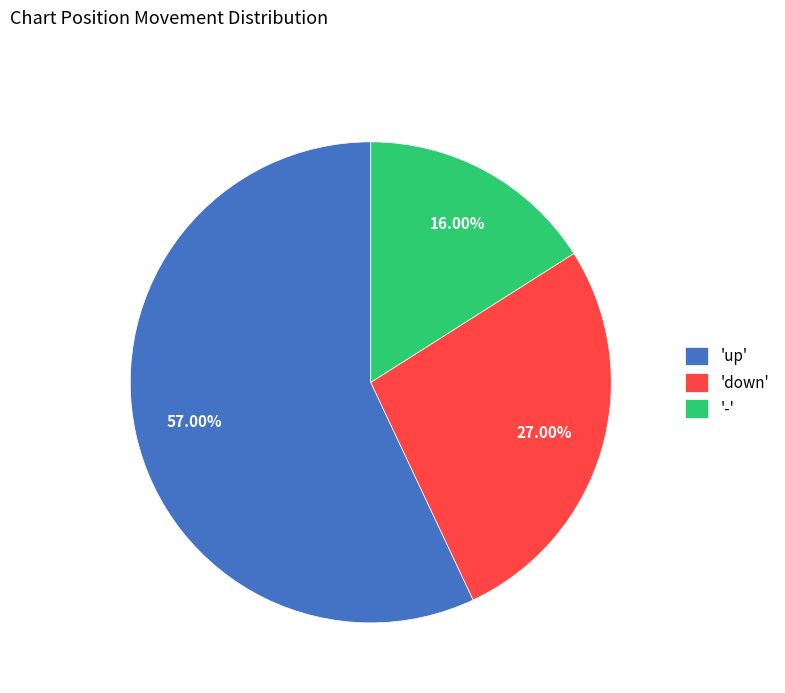

Is there a majority slice in this chart?

Yes